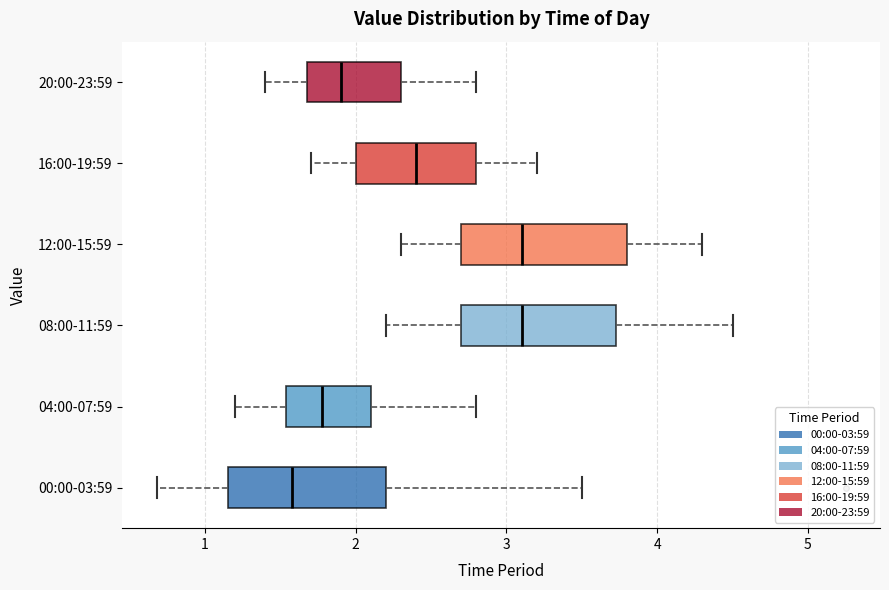

Reading bottom to top, transcribe this box plot: for each box, give where its median line is, the range the box spans, and where its two whiskers end, as read against the x-axis. The values are not printed on the chart, so give them approximately, as read against the axis.

00:00-03:59: median 1.6, box 1.2 to 2.2, whiskers 0.7 to 3.5
04:00-07:59: median 1.8, box 1.5 to 2.1, whiskers 1.2 to 2.8
08:00-11:59: median 3.1, box 2.7 to 3.7, whiskers 2.2 to 4.5
12:00-15:59: median 3.1, box 2.7 to 3.8, whiskers 2.3 to 4.3
16:00-19:59: median 2.4, box 2.0 to 2.8, whiskers 1.7 to 3.2
20:00-23:59: median 1.9, box 1.7 to 2.3, whiskers 1.4 to 2.8